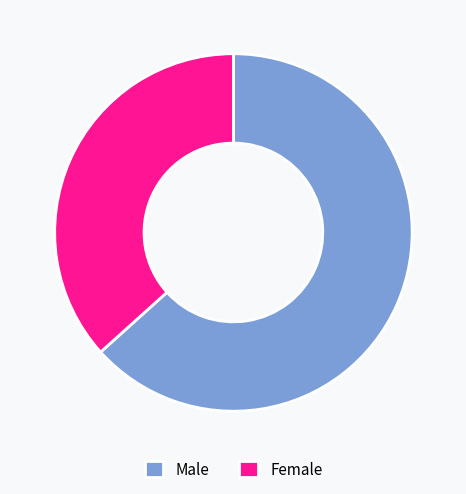

Between Female and Male, which is larger?

Male